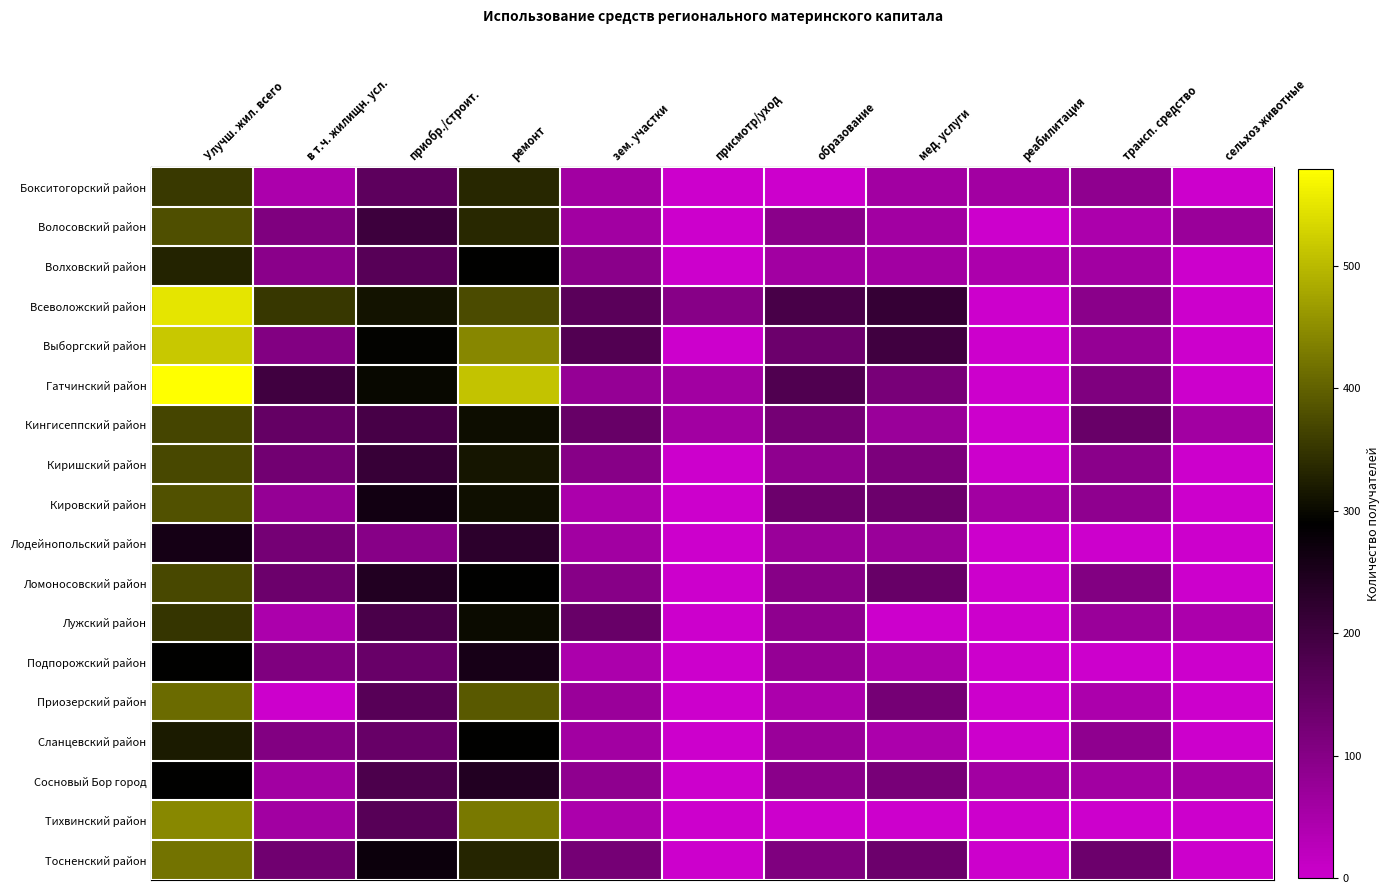

Reading left to right, transcribe all the data shown in this chart.

Бокситогорский район: Улучш. жил. всего=170	в т.ч. жилищн. усл.=1	приобр./строит.=22	ремонт=145	зем. участки=2	присмотр/уход=0	образование=0	мед. услуги=2	реабилитация=2	трансп. средство=5	сельхоз животные=0
Волосовский район: Улучш. жил. всего=201	в т.ч. жилищн. усл.=9	приобр./строит.=42	ремонт=148	зем. участки=2	присмотр/уход=0	образование=6	мед. услуги=2	реабилитация=0	трансп. средство=1	сельхоз животные=3
Волховский район: Улучш. жил. всего=141	в т.ч. жилищн. усл.=6	приобр./строит.=26	ремонт=103	зем. участки=6	присмотр/уход=0	образование=2	мед. услуги=2	реабилитация=1	трансп. средство=2	сельхоз животные=0
Всеволожский район: Улучш. жил. всего=508	в т.ч. жилищн. усл.=167	приобр./строит.=122	ремонт=195	зем. участки=24	присмотр/уход=7	образование=34	мед. услуги=48	реабилитация=0	трансп. средство=6	сельхоз животные=0
Выборгский район: Улучш. жил. всего=438	в т.ч. жилищн. усл.=8	приобр./строит.=106	ремонт=296	зем. участки=28	присмотр/уход=0	образование=16	мед. услуги=39	реабилитация=0	трансп. средство=4	сельхоз животные=0
Гатчинский район: Улучш. жил. всего=579	в т.ч. жилищн. усл.=40	приобр./строит.=112	ремонт=423	зем. участки=4	присмотр/уход=2	образование=29	мед. услуги=11	реабилитация=0	трансп. средство=9	сельхоз животные=0
Кингисеппский район: Улучш. жил. всего=187	в т.ч. жилищн. усл.=19	приобр./строит.=35	ремонт=115	зем. участки=18	присмотр/уход=2	образование=12	мед. услуги=3	реабилитация=0	трансп. средство=17	сельхоз животные=2
Киришский район: Улучш. жил. всего=191	в т.ч. жилищн. усл.=13	приобр./строит.=47	ремонт=124	зем. участки=7	присмотр/уход=0	образование=5	мед. услуги=10	реабилитация=0	трансп. средство=6	сельхоз животные=0
Кировский район: Улучш. жил. всего=205	в т.ч. жилищн. усл.=4	приобр./строит.=81	ремонт=119	зем. участки=1	присмотр/уход=0	образование=16	мед. услуги=16	реабилитация=2	трансп. средство=5	сельхоз животные=0
Лодейнопольский район: Улучш. жил. всего=77	в т.ч. жилищн. усл.=12	приобр./строит.=7	ремонт=56	зем. участки=2	присмотр/уход=0	образование=3	мед. услуги=3	реабилитация=0	трансп. средство=0	сельхоз животные=0
Ломоносовский район: Улучш. жил. всего=192	в т.ч. жилищн. усл.=16	приобр./строит.=65	ремонт=104	зем. участки=7	присмотр/уход=0	образование=7	мед. услуги=18	реабилитация=0	трансп. средство=8	сельхоз животные=0
Лужский район: Улучш. жил. всего=165	в т.ч. жилищн. усл.=1	приобр./строит.=33	ремонт=114	зем. участки=17	присмотр/уход=0	образование=5	мед. услуги=0	реабилитация=0	трансп. средство=3	сельхоз животные=1
Подпорожский район: Улучш. жил. всего=103	в т.ч. жилищн. усл.=9	приобр./строит.=17	ремонт=76	зем. участки=1	присмотр/уход=0	образование=4	мед. услуги=1	реабилитация=0	трансп. средство=0	сельхоз животные=0
Приозерский район: Улучш. жил. всего=245	в т.ч. жилищн. усл.=0	приобр./строит.=26	ремонт=216	зем. участки=3	присмотр/уход=0	образование=1	мед. услуги=12	реабилитация=0	трансп. средство=1	сельхоз животные=0
Сланцевский район: Улучш. жил. всего=132	в т.ч. жилищн. усл.=8	приобр./строит.=18	ремонт=104	зем. участки=2	присмотр/уход=0	образование=3	мед. услуги=1	реабилитация=0	трансп. средство=5	сельхоз животные=0
Сосновый Бор город: Улучш. жил. всего=104	в т.ч. жилищн. усл.=2	приобр./строит.=32	ремонт=65	зем. участки=5	присмотр/уход=0	образование=6	мед. услуги=11	реабилитация=2	трансп. средство=2	сельхоз животные=2
Тихвинский район: Улучш. жил. всего=298	в т.ч. жилищн. усл.=2	приобр./строит.=26	ремонт=269	зем. участки=1	присмотр/уход=0	образование=0	мед. услуги=0	реабилитация=0	трансп. средство=0	сельхоз животные=0
Тосненский район: Улучш. жил. всего=258	в т.ч. жилищн. усл.=14	приобр./строит.=88	ремонт=144	зем. участки=12	присмотр/уход=0	образование=9	мед. услуги=16	реабилитация=0	трансп. средство=16	сельхоз животные=0